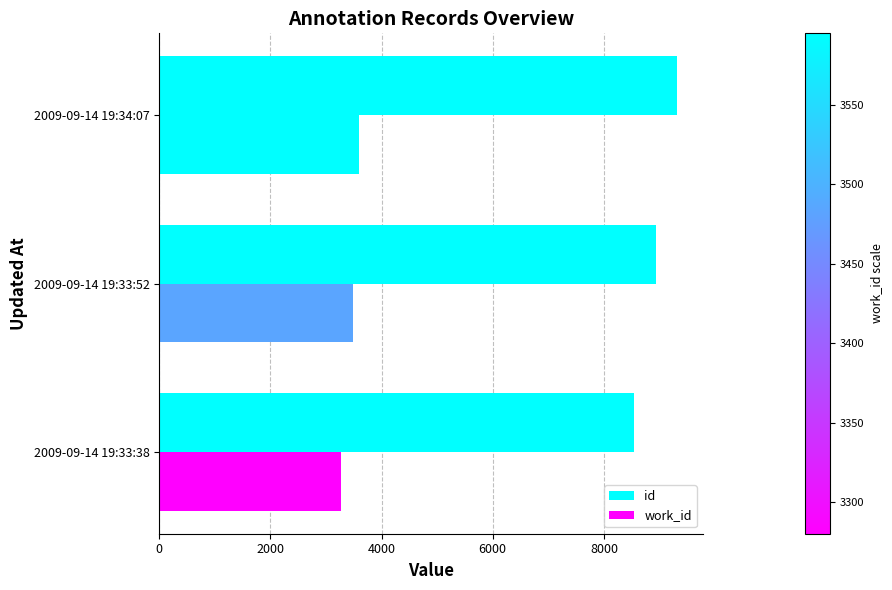

How many values in the work_id series are below 3484?

1